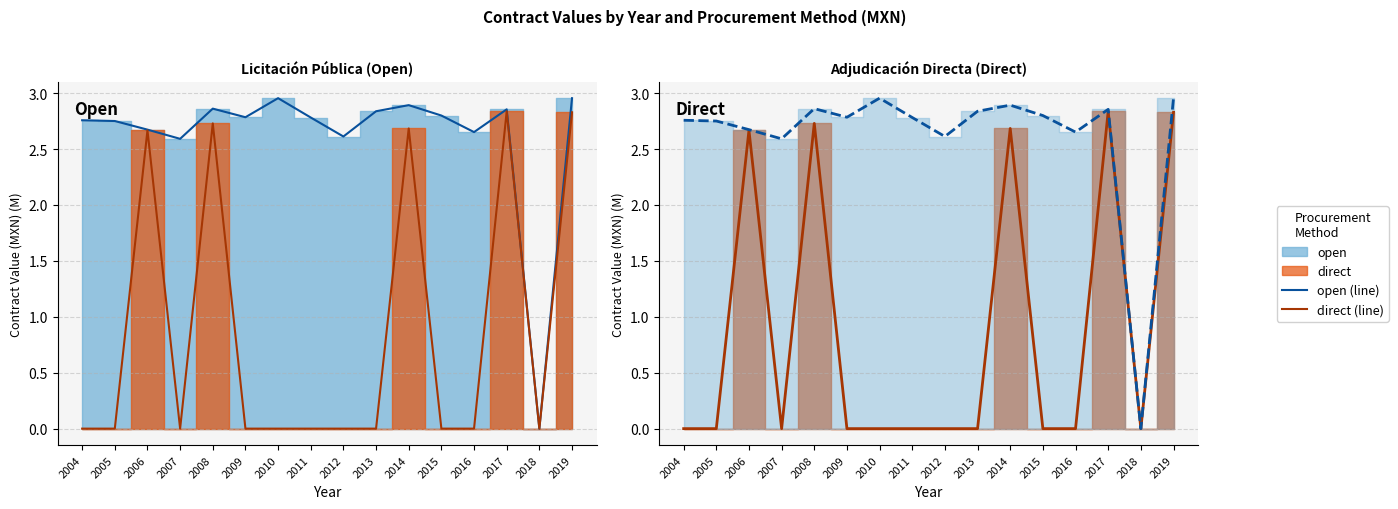

Which category has the lowest value in the direct (line) series?

2004